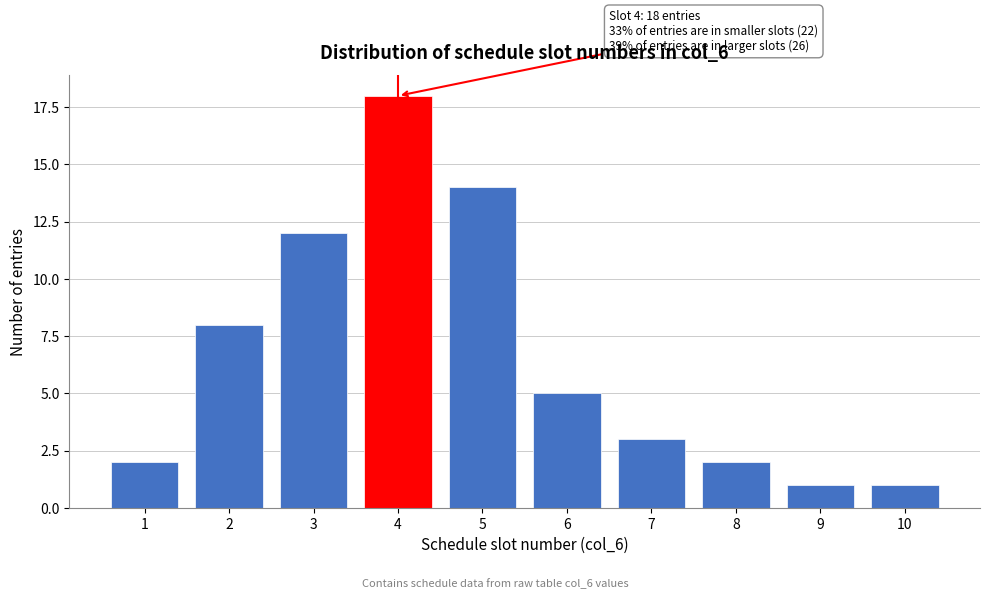

Reading left to right, extract all data points from this chart.

2	8	12	18	14	5	3	2	1	1